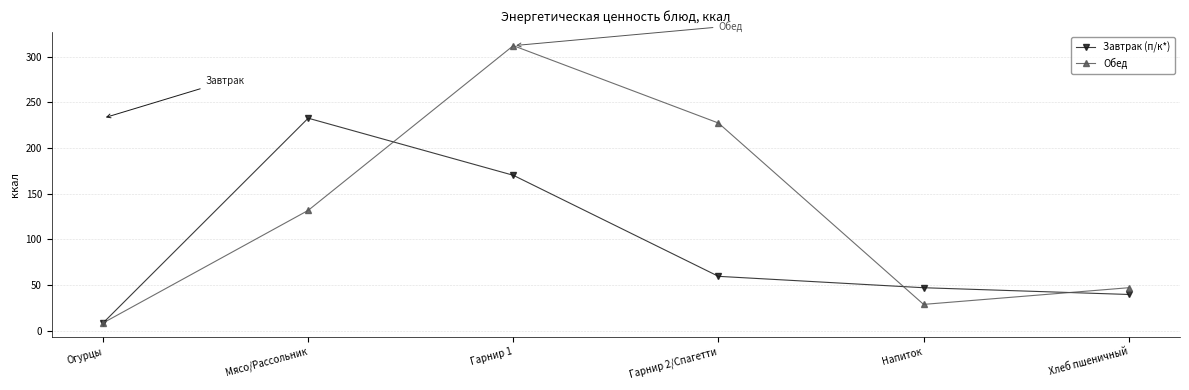

How many interior local peaks does the Завтрак (п/к*) series have?

1